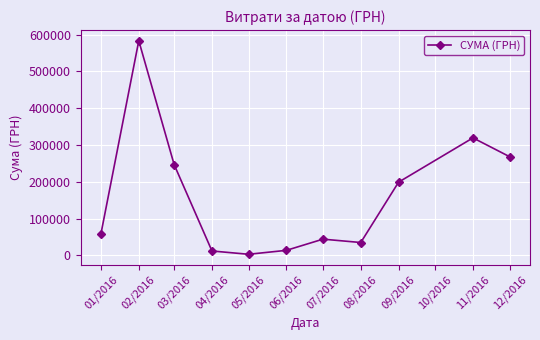

What is the value of the 5th point from the left?

3157.1